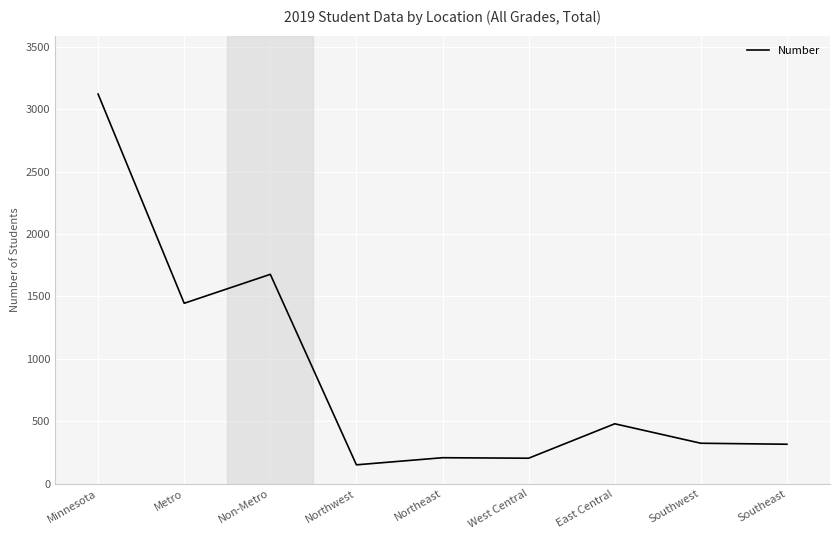

What is the difference between the maximum and minimum values?

2972